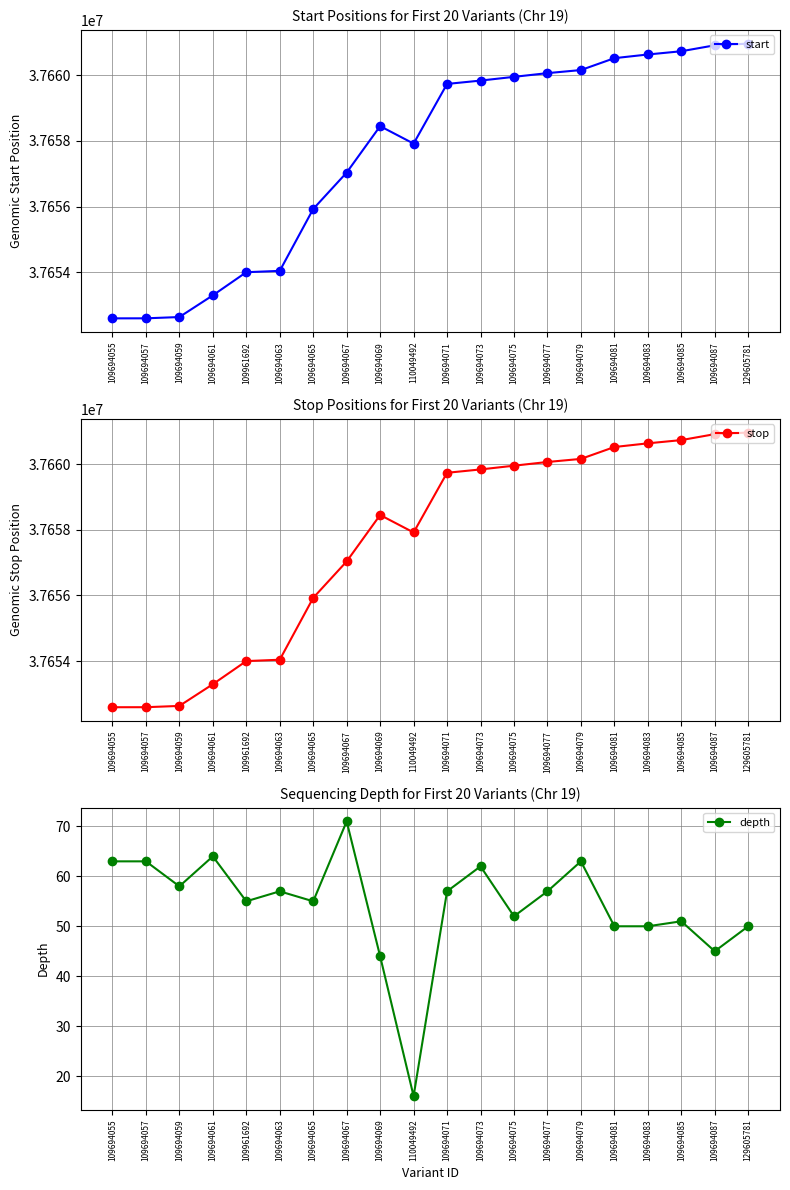

Reading right to left, extract all data points from this chart.

start: 37660964	37660913	37660732	37660633	37660521	37660159	37660065	37659952	37659838	37659736	37657918	37658450	37657036	37655926	37654041	37654000	37653295	37652634	37652595	37652594
stop: 37660964	37660914	37660733	37660634	37660522	37660160	37660066	37659953	37659839	37659737	37657919	37658451	37657037	37655927	37654042	37654001	37653296	37652635	37652596	37652595
depth: 50	45	51	50	50	63	57	52	62	57	16	44	71	55	57	55	64	58	63	63